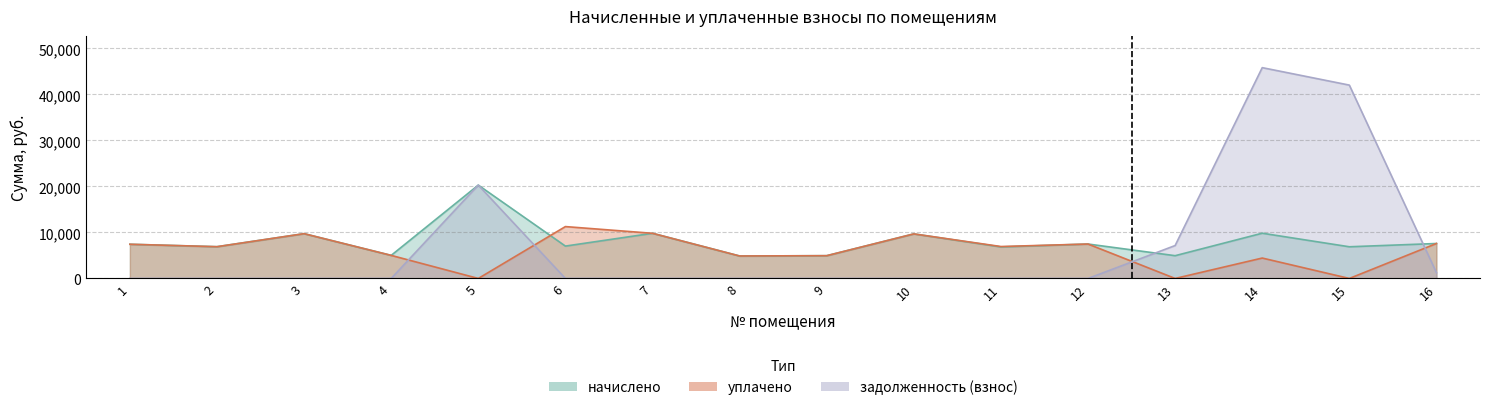

Reading left to right, what are all the values shown in this chart?

начислено: 1=7435.4	2=6905.5	3=9737.3	4=5017.7	5=20294.8	6=7038.0	7=9820.1	8=4885.2	9=4951.4	10=9687.6	11=6855.8	12=7485.1	13=4951.4	14=9836.5	15=6889.0	16=7601.0
уплачено: 1=7435.4	2=6905.5	3=9737.3	4=5017.7	5=0.0	6=11278.5	7=9819.1	8=4885.2	9=4951.4	10=9687.6	11=6941.4	12=7485.1	13=0.0	14=4437.9	15=0.0	16=7601.0
задолженность (взнос): 1=0.0	2=0.0	3=0.0	4=0.0	5=20294.8	6=0.0	7=0.0	8=0.0	9=0.0	10=0.0	11=0.0	12=0.0	13=7158.1	14=45831.8	15=42035.4	16=1261.2